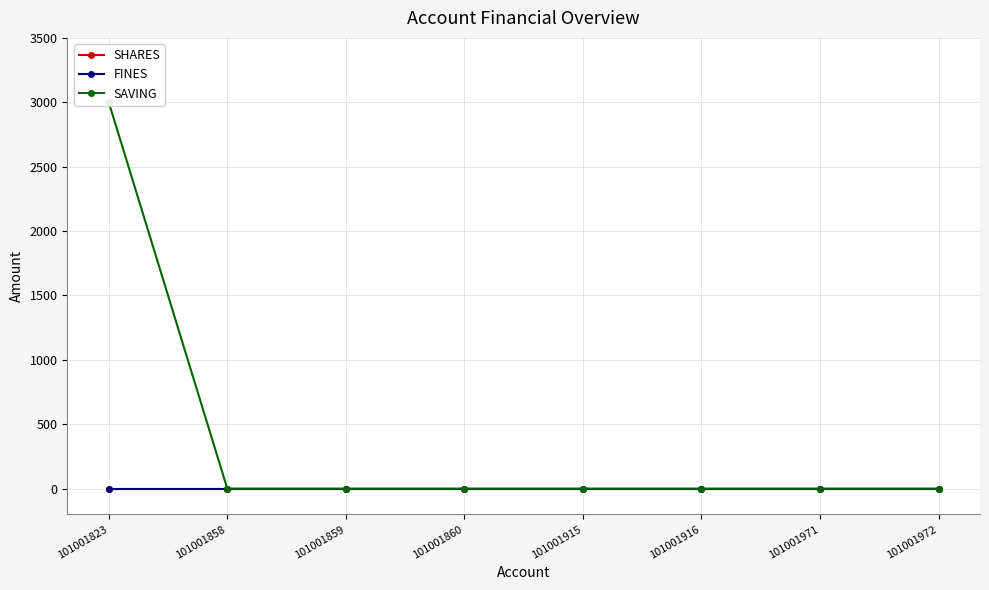

True or false: SHARES has more than 1 points higher than both neighbors.

False